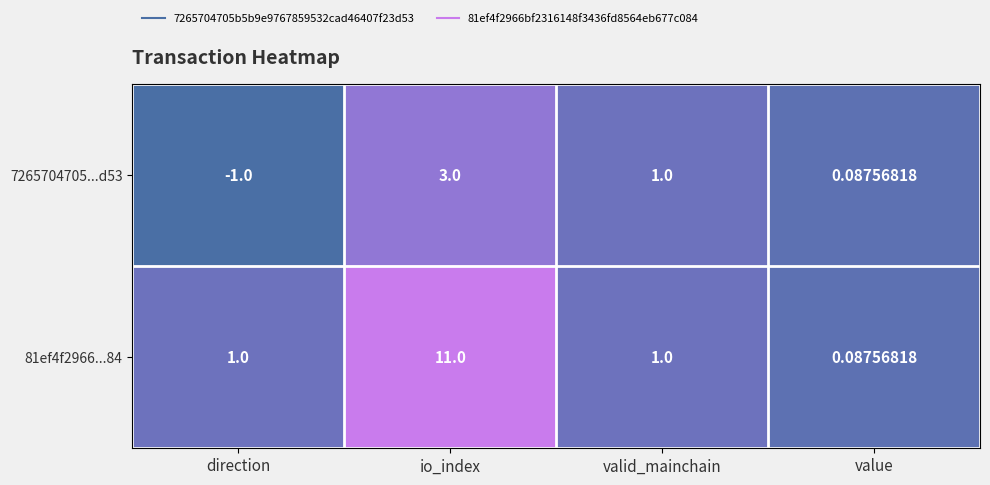

At which category does the chart reach its peak across all series?

io_index